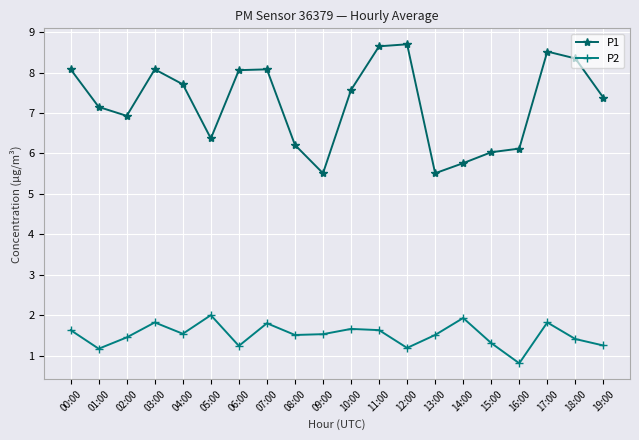

At which category does the chart reach its minimum across all series?

16:00